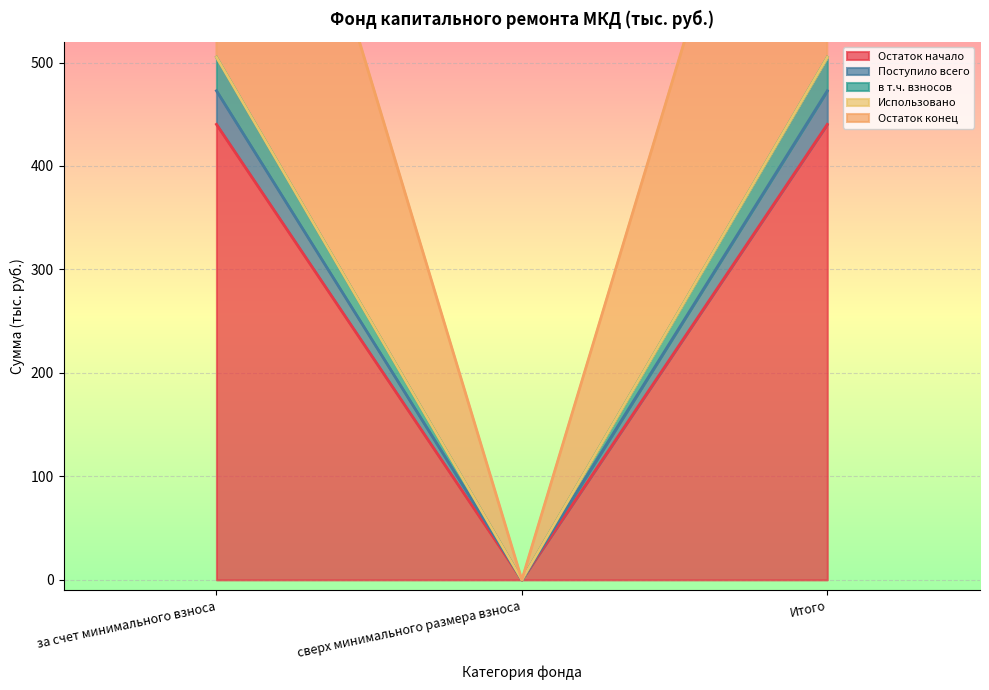

Is it true that Остаток конец equals 505.1 at за счет минимального взноса?

True